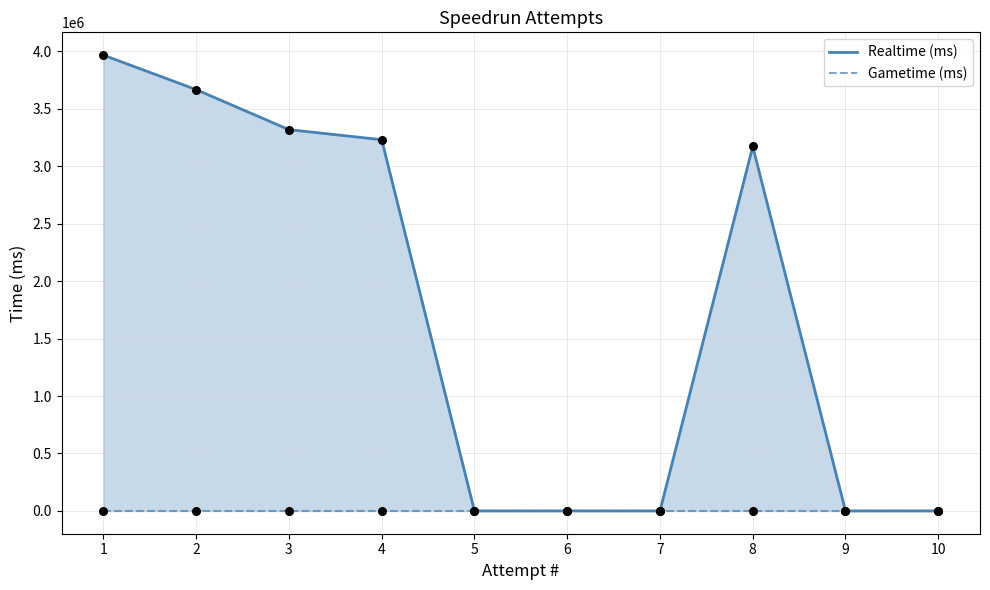

Which series has the largest total across all categories?

Realtime (ms)